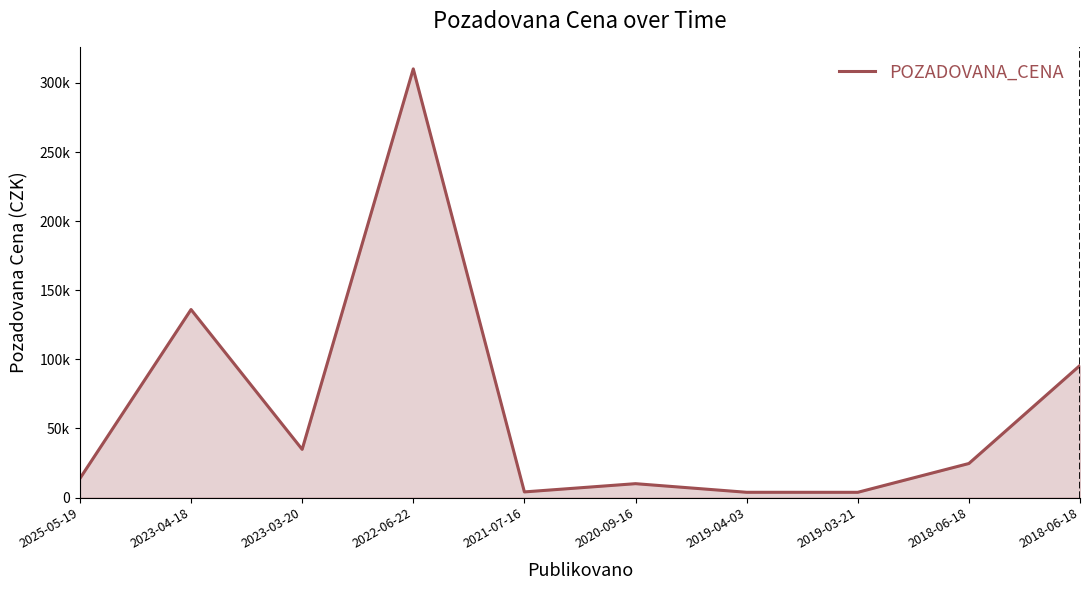

Is it true that the value at 2023-03-20 is 56222?

False